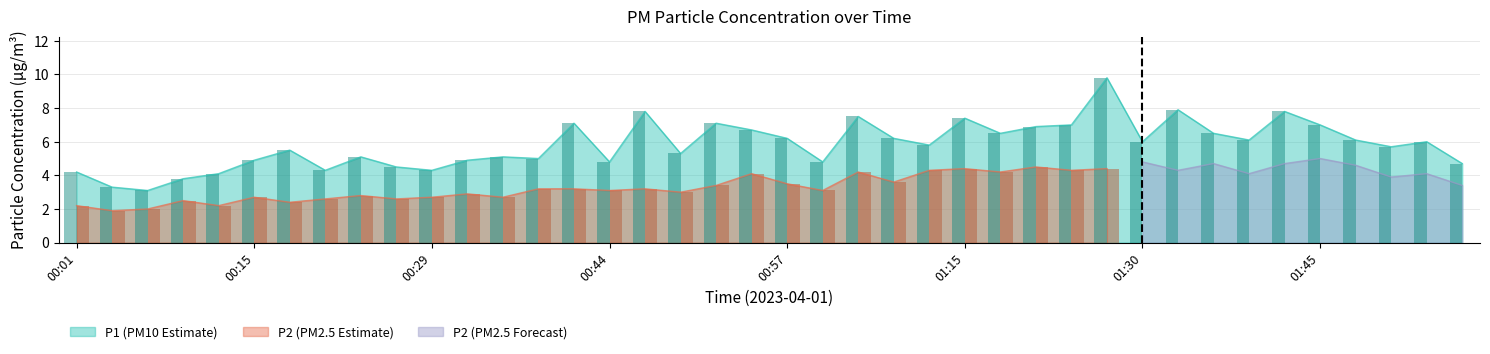

Reading left to right, what are all the values shown in this chart?

00:01=4.2	00:04=3.3	00:07=3.1	00:10=3.8	00:12=4.1	00:15=4.9	00:18=5.5	00:21=4.3	00:24=5.1	00:27=4.5	00:29=4.3	00:32=4.9	00:35=5.1	00:38=5.0	00:41=7.1	00:44=4.8	00:47=7.8	00:49=5.3	00:52=7.1	00:55=6.7	00:57=6.2	01:00=4.8	01:03=7.5	01:06=6.2	01:12=5.8	01:15=7.4	01:18=6.5	01:21=6.9	01:24=7.0	01:27=9.8	01:30=6.0	01:33=7.9	01:37=6.5	01:39=6.1	01:42=7.8	01:45=7.0	01:48=6.1	01:51=5.7	01:54=6.0	01:56=4.7